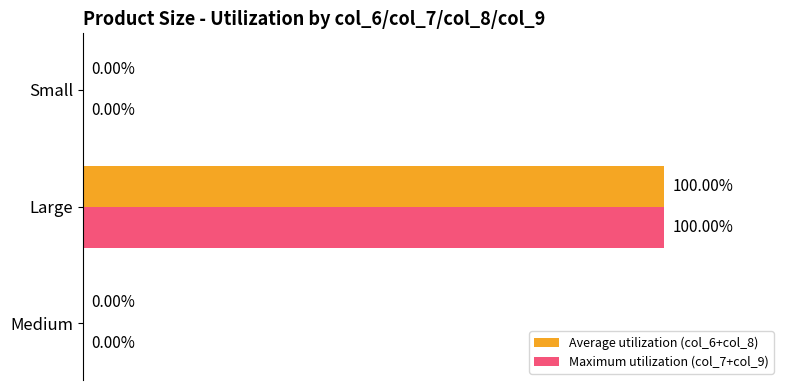

At which category is the sum across all series the highest?

Large